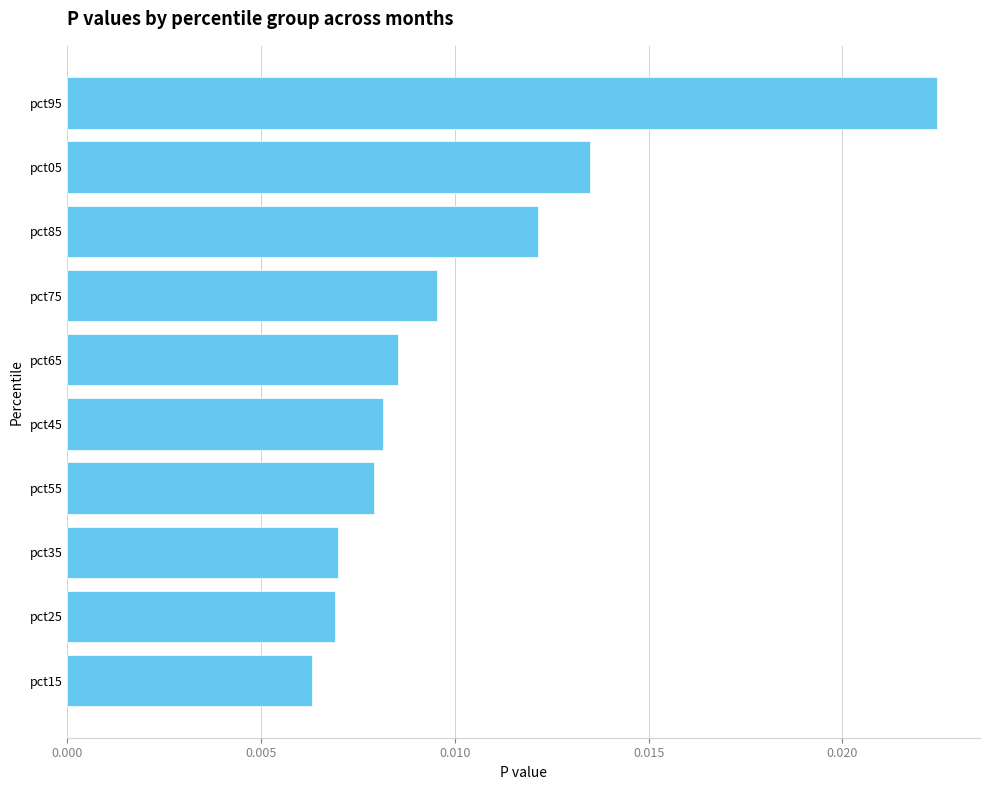

Which has a higher value, pct85 or pct75?

pct85